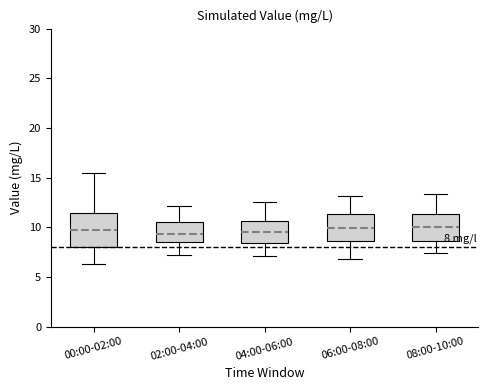

Comparing the boxes themselves (not the whiskers), which one is the tallest?

00:00-02:00